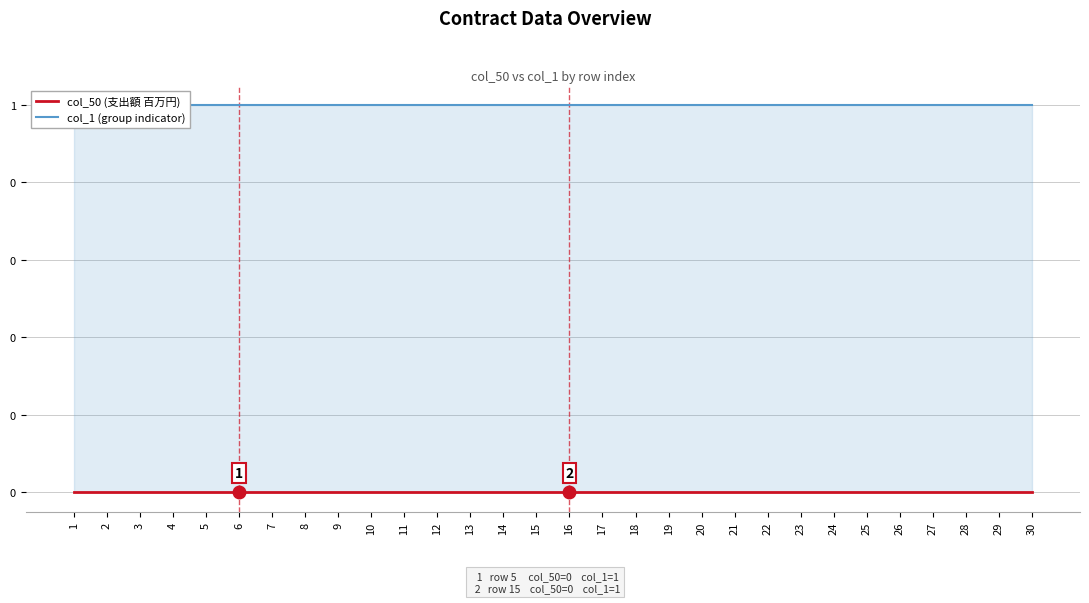

True or false: col_50 (支出額 百万円) and col_1 (group indicator) intersect in this chart.

False